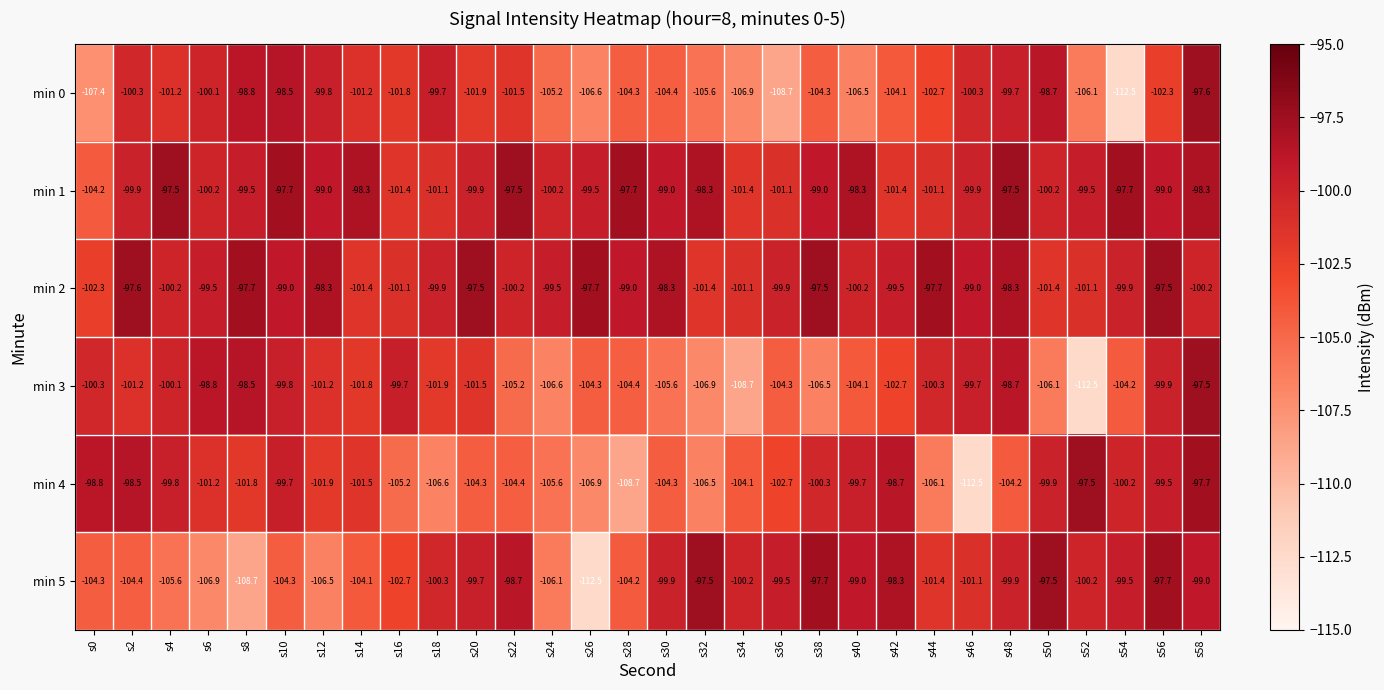

What is the sum of all min 2 values?

-2983.9